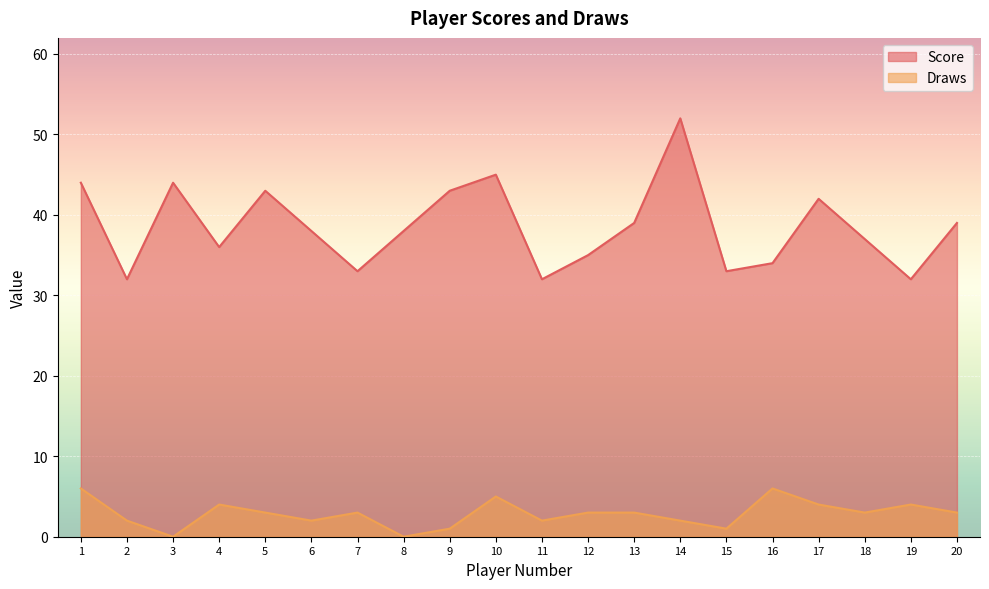

Rank the categories by Score value from lowest to highest.

2, 11, 19, 7, 15, 16, 12, 4, 18, 6, 8, 13, 20, 17, 5, 9, 1, 3, 10, 14